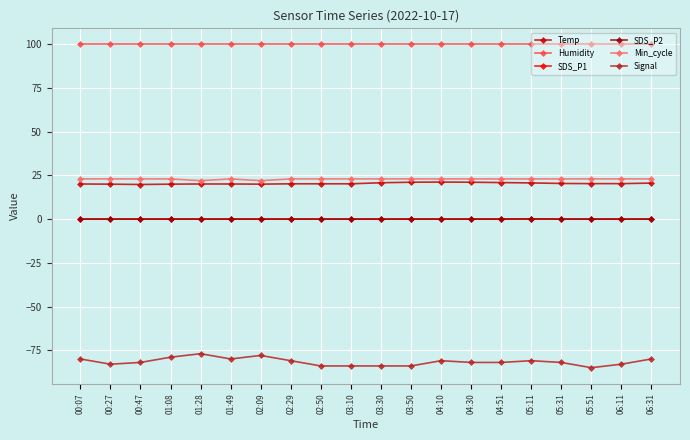

Is the value of Temp at 02:09 greater than the value of Humidity at 01:08?

No